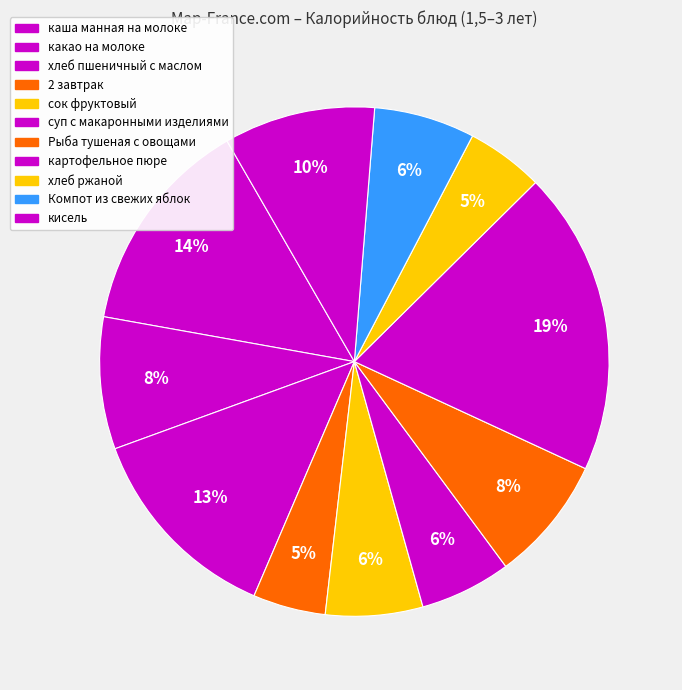

How many slices are in this pie chart?

11